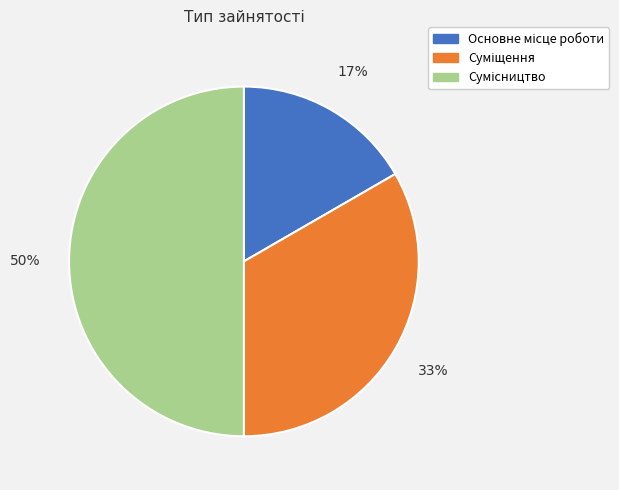

To the nearest percent, what is the difference between the largest and smallest slice percentages?

33%